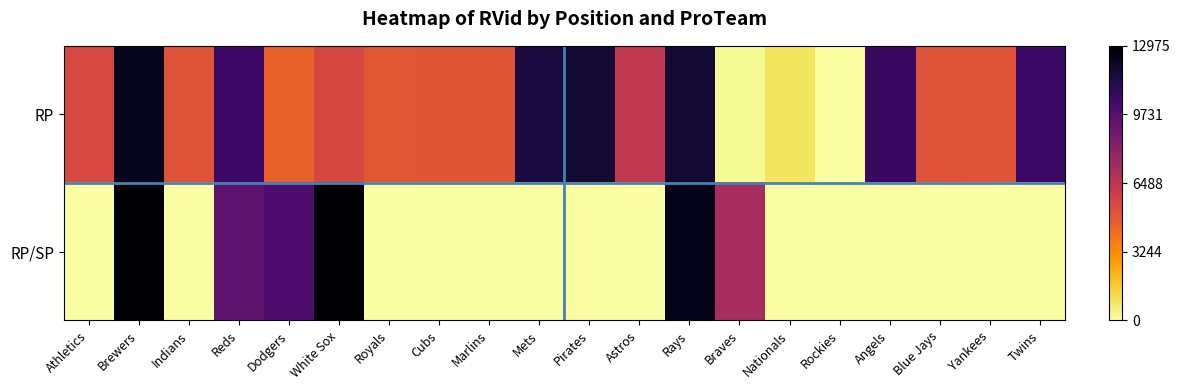

Count the number of data series in this chart.

2